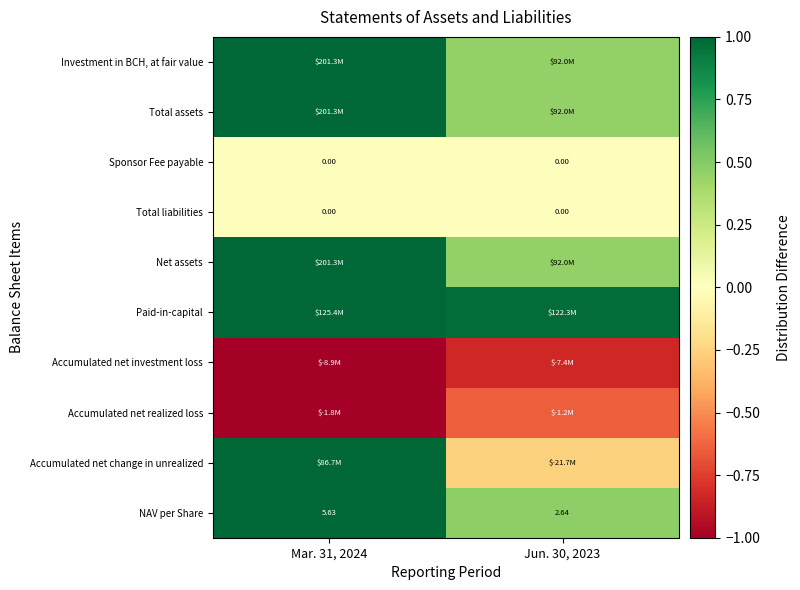

Which label corresponds to the smallest value in the chart?

Mar. 31, 2024